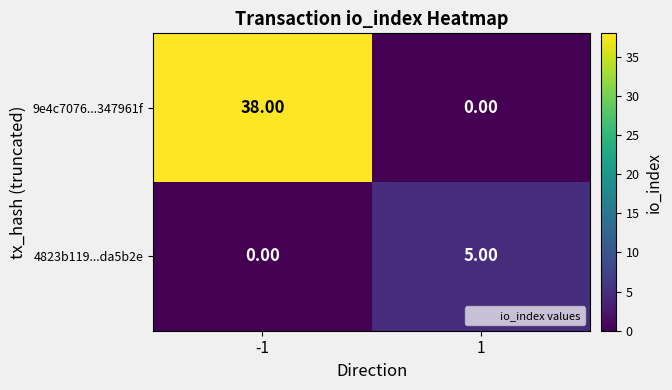

List the series in order of their overall mean, highest first.

9e4c7076...347961f, 4823b119...da5b2e